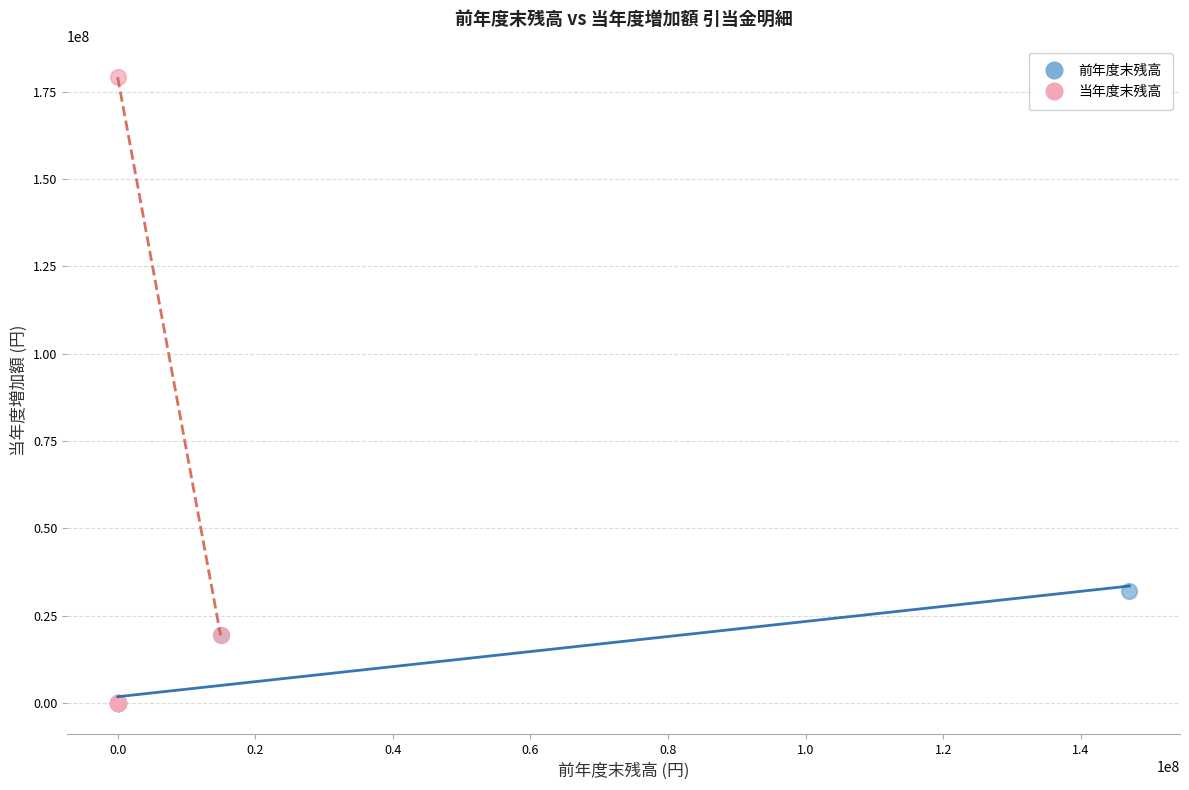

Which series contains the highest Y value?

当年度末残高